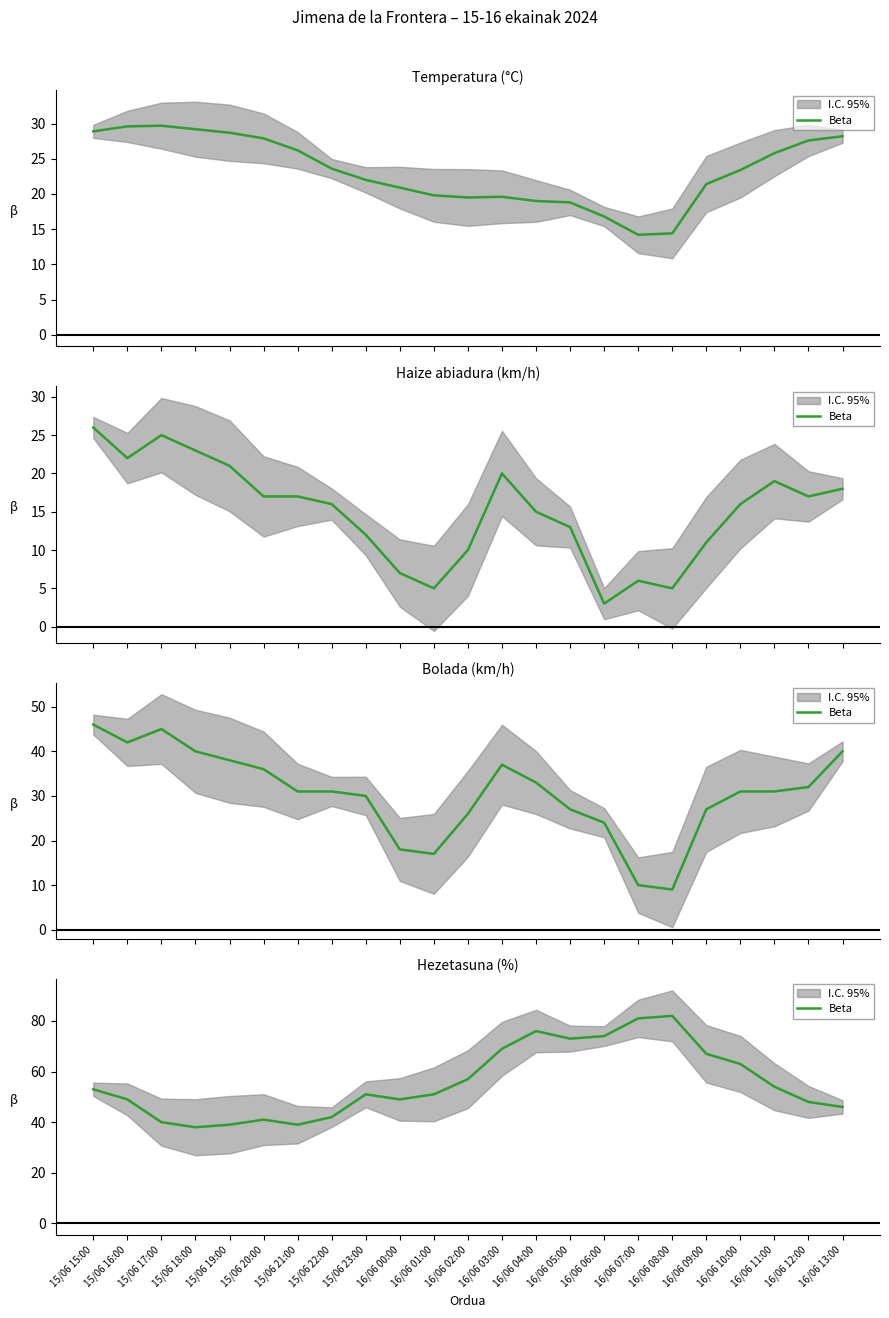

Rank the categories by value from highest to lowest.

16/06 08:00, 16/06 07:00, 16/06 04:00, 16/06 06:00, 16/06 05:00, 16/06 03:00, 16/06 09:00, 16/06 10:00, 16/06 02:00, 16/06 11:00, 15/06 15:00, 15/06 23:00, 16/06 01:00, 15/06 16:00, 16/06 00:00, 16/06 12:00, 16/06 13:00, 15/06 22:00, 15/06 20:00, 15/06 17:00, 15/06 19:00, 15/06 21:00, 15/06 18:00